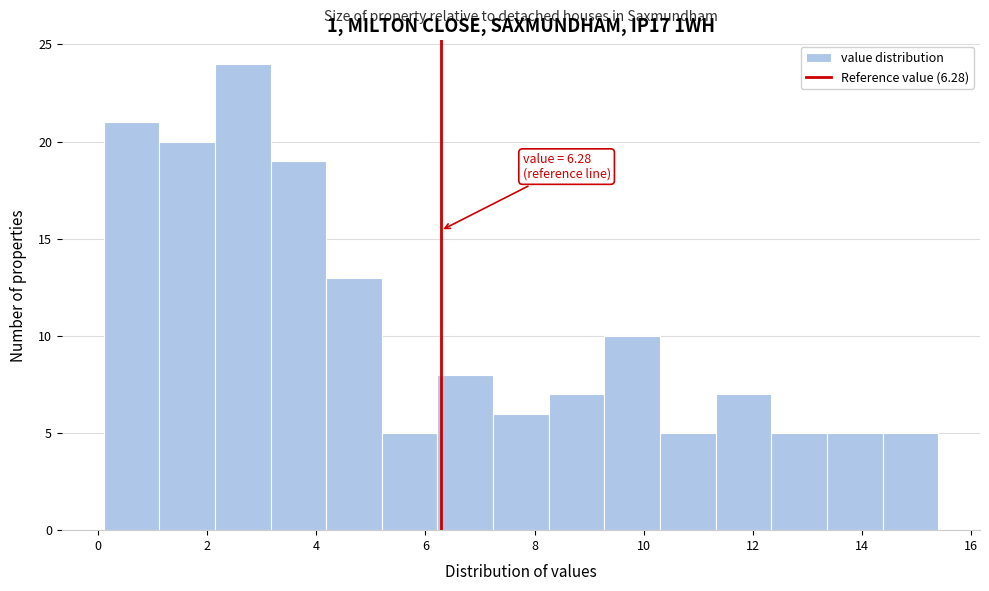

Which range on the x-axis has the tallest bar?

2.14 to 3.16